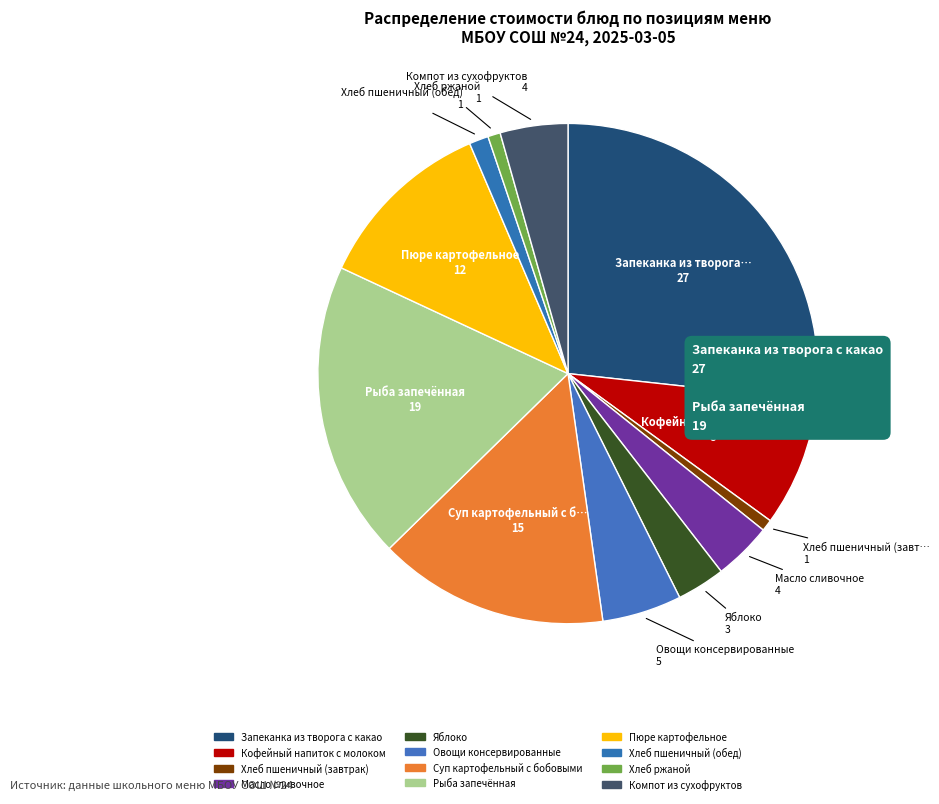

Is it true that Кофейный напиток с молоком is 8% of the pie?

True